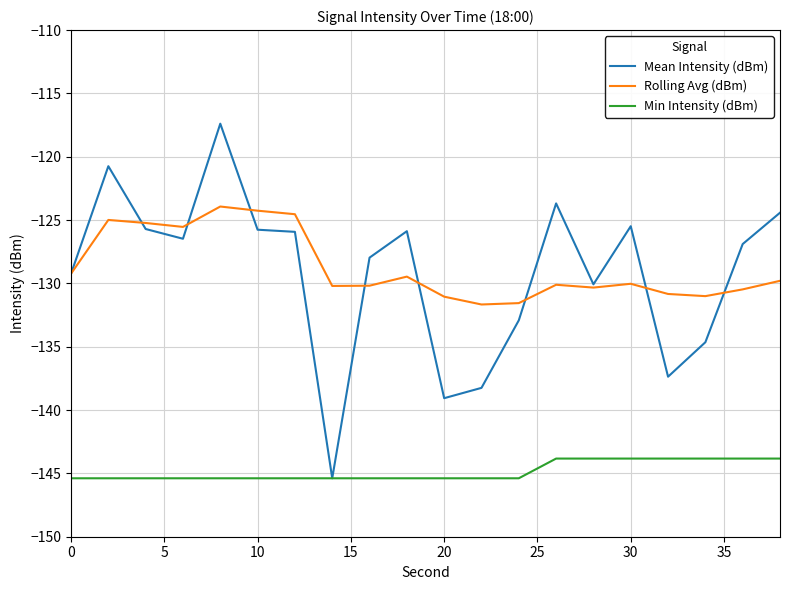

What is the maximum value shown in the chart?

-117.4